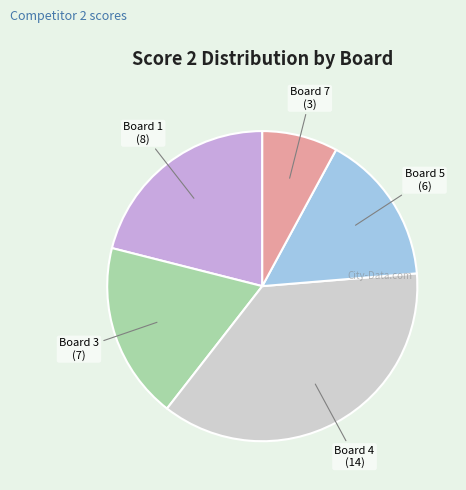

Combined, do Board 1 and Board 4 account for over 50%?

Yes